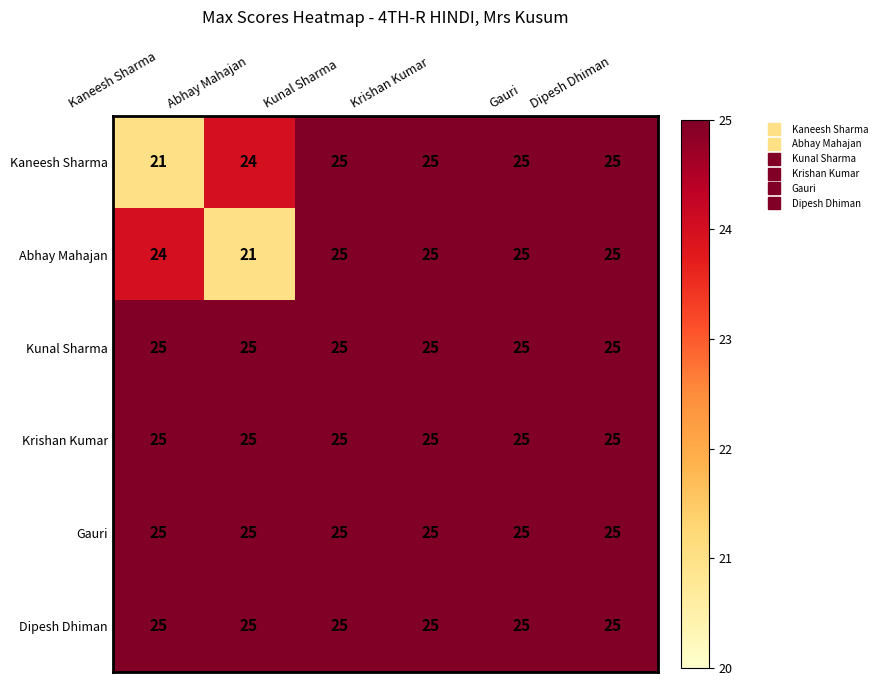

What is the sum of all Kunal Sharma values?

150